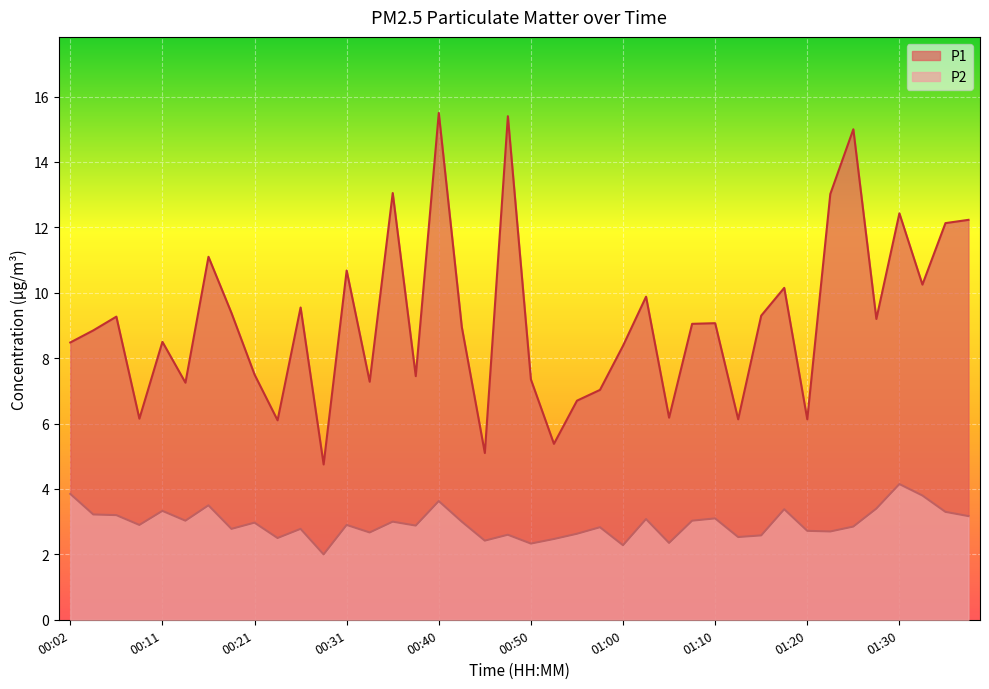

True or false: P1 has a value of 10.6 at 00:14.

False